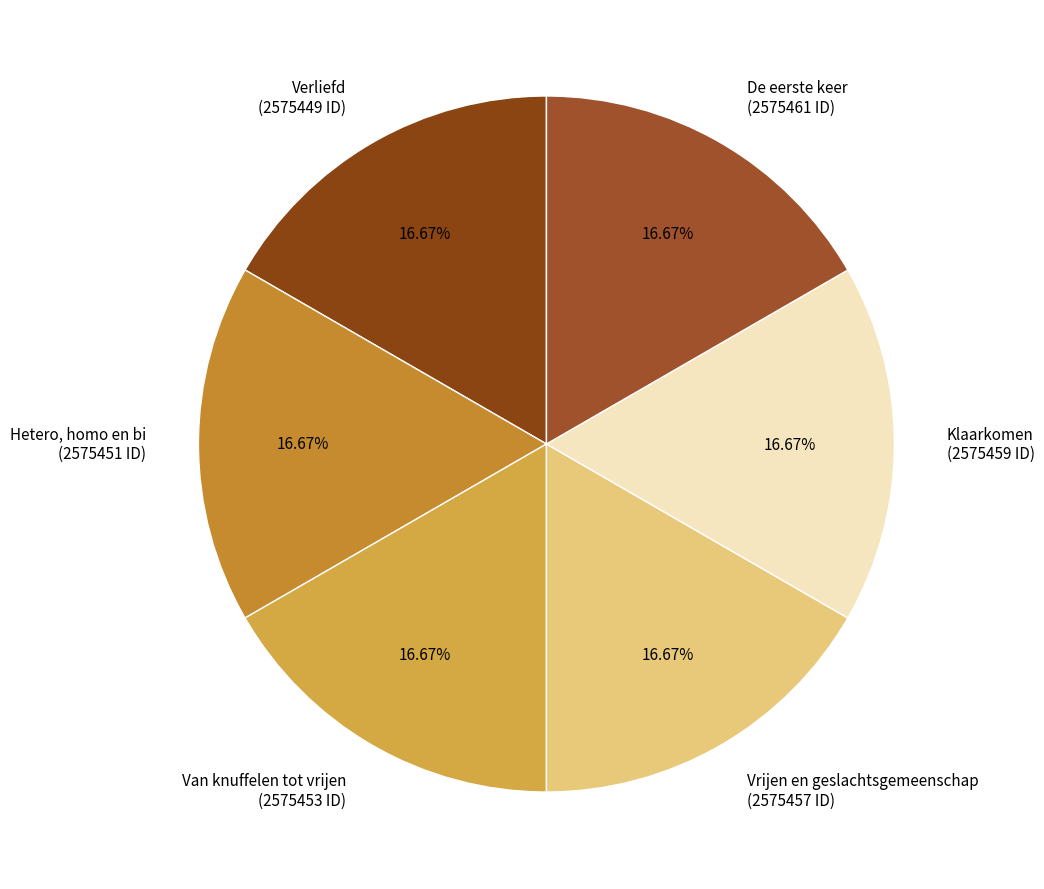

True or false: Van knuffelen tot vrijen accounts for 8% of the total.

False